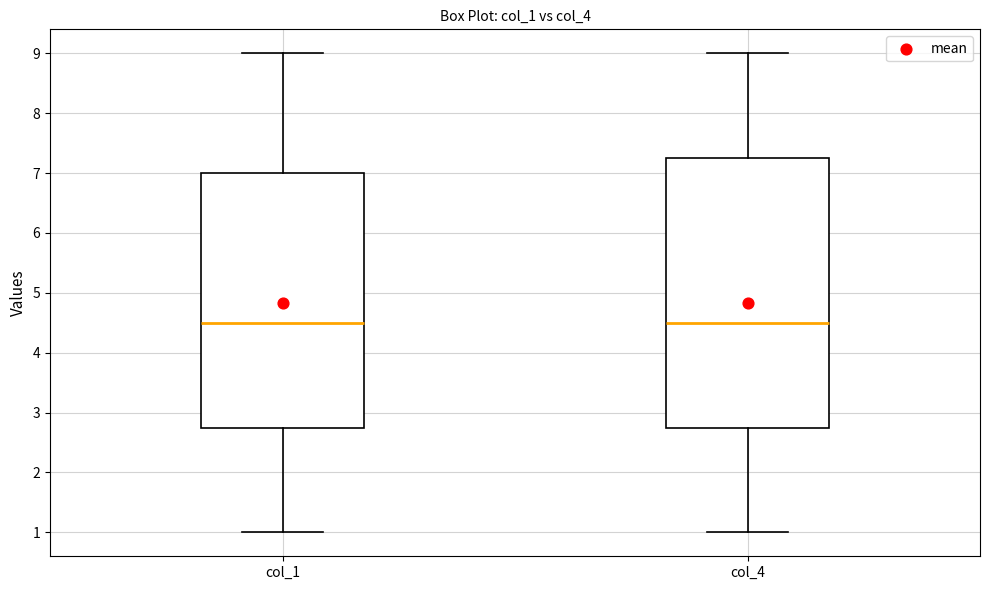

Reading left to right, transcribe this box plot: for each box, give where its median line is, the range the box spans, and where its two whiskers end, as read against the y-axis. The values are not printed on the chart, so give them approximately, as read against the axis.

col_1: median 4.5, box 2.8 to 7.0, whiskers 1.0 to 9.0
col_4: median 4.5, box 2.8 to 7.3, whiskers 1.0 to 9.0